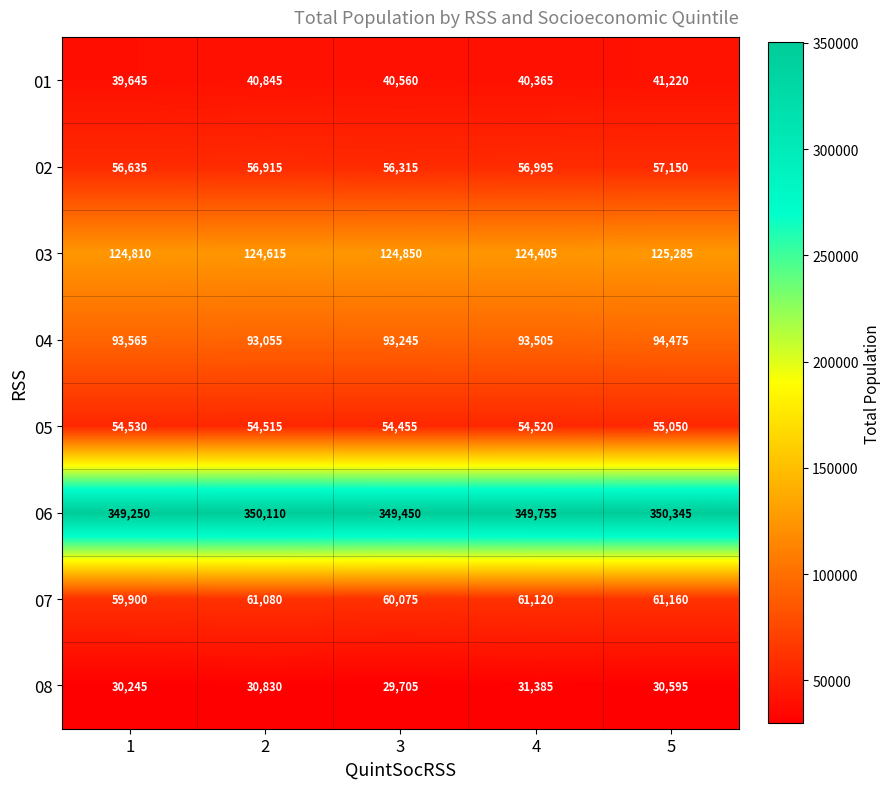

Which category has the highest value across all series?

5